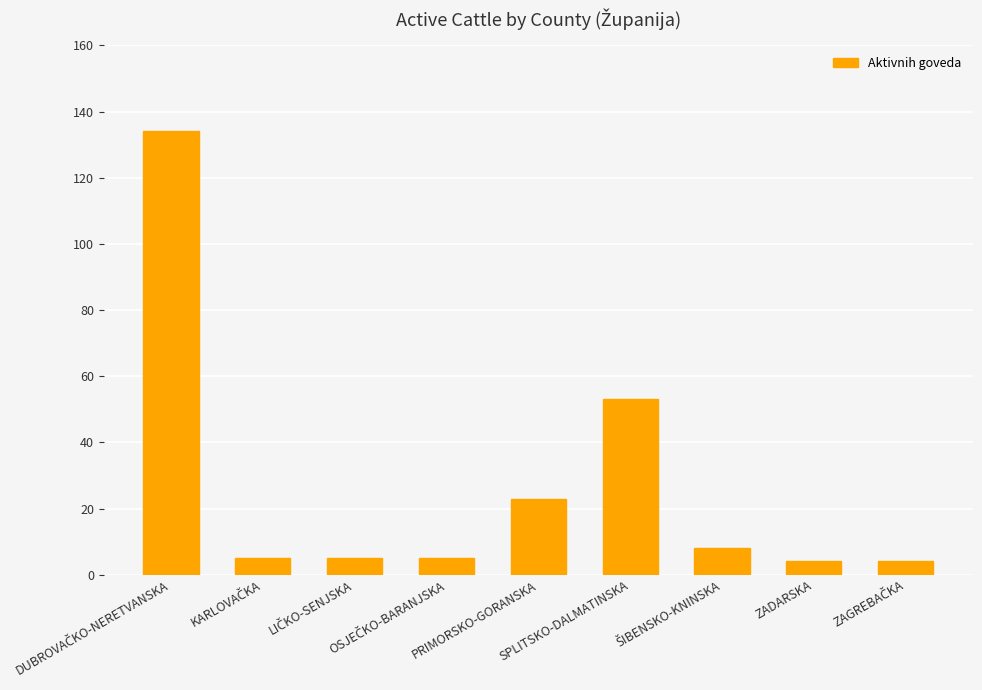

What is the sum of all values?

241